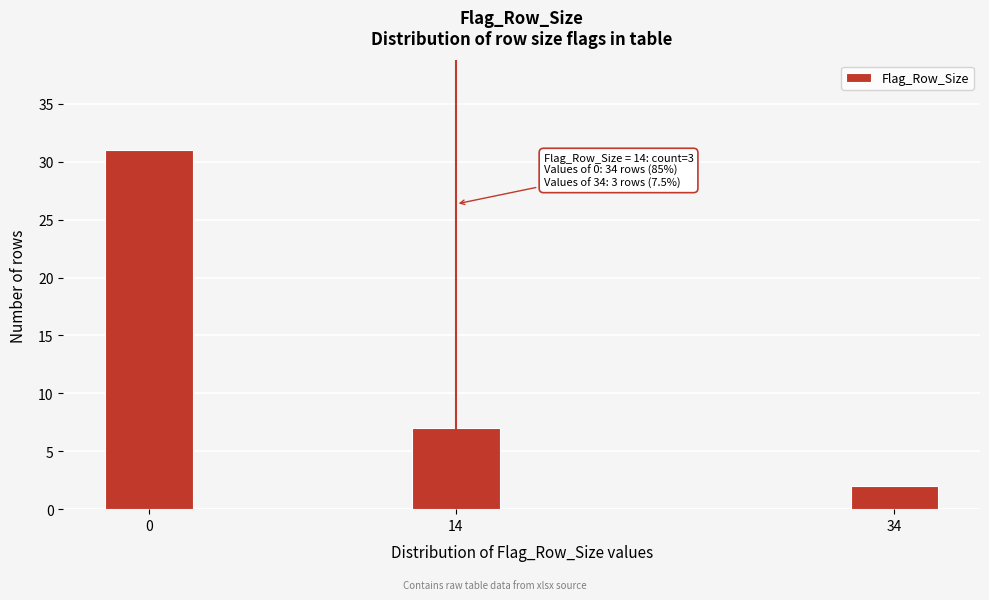

Reading left to right, list all the values displayed in this chart.

0=31	14=7	34=2